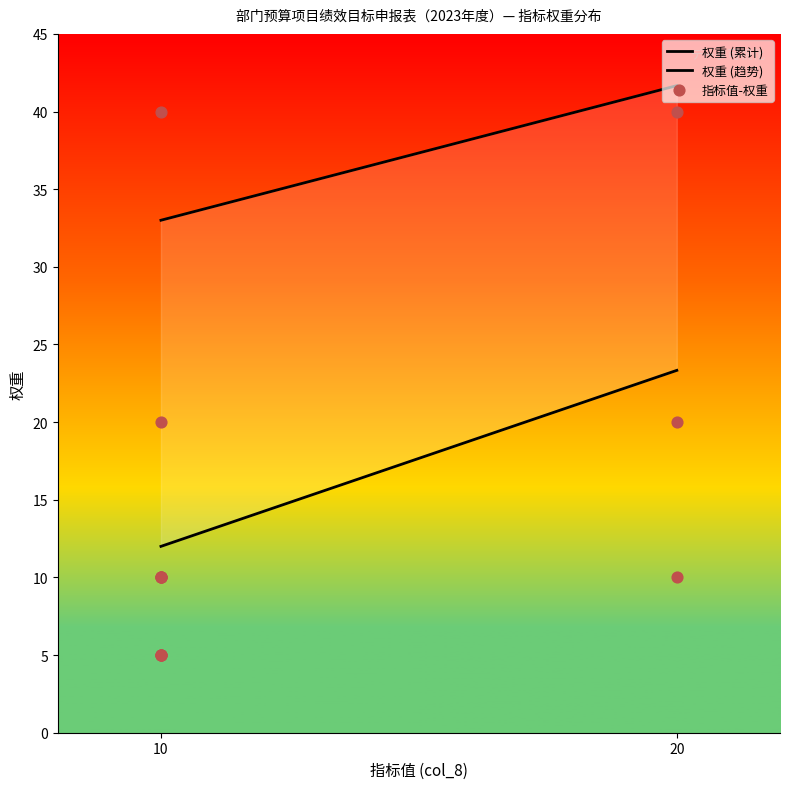

Between 10 and 20, which is larger?

20